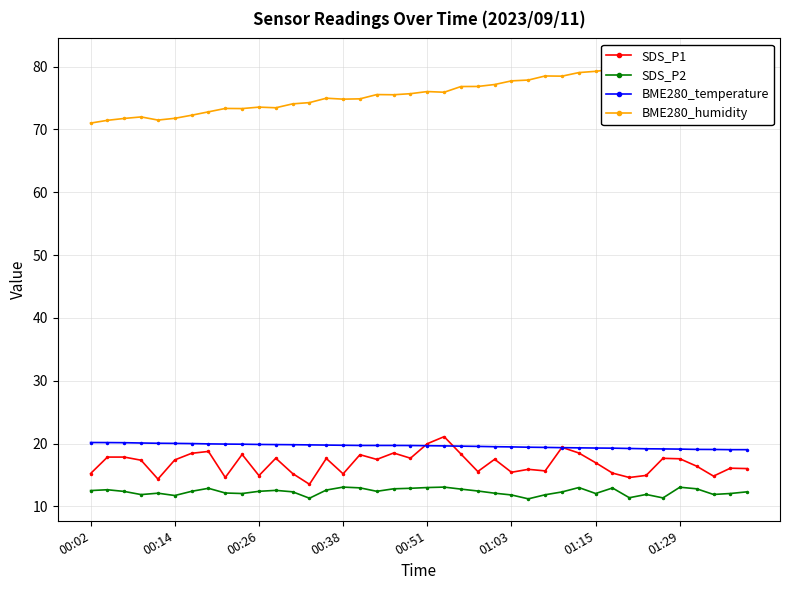

How many lines are shown in the chart?

4